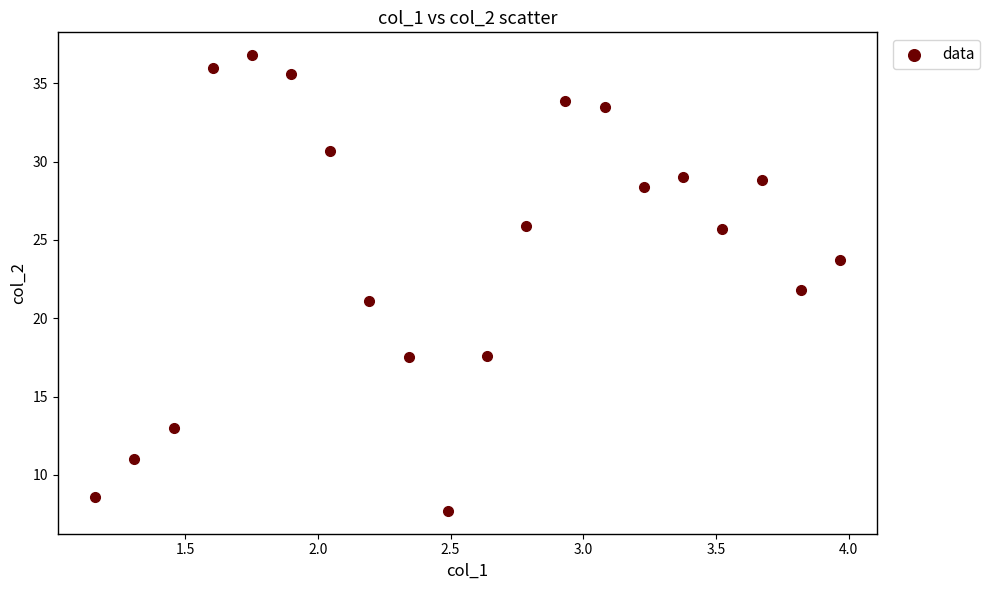

What is the range of Y values (max minus min)?

29.1